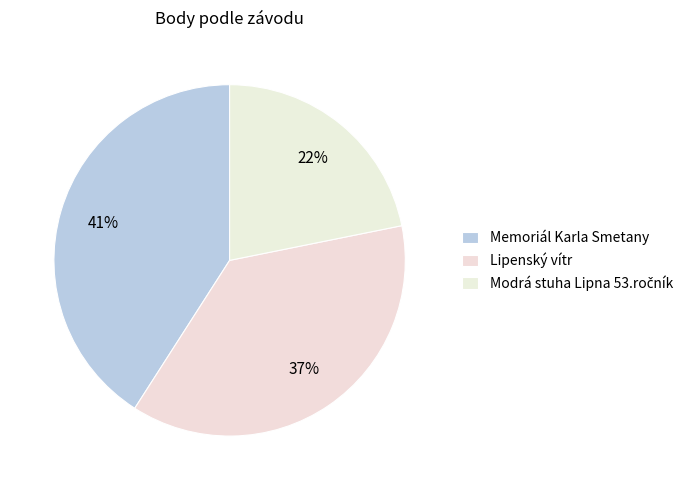

To the nearest percent, what is the difference between the Memoriál Karla Smetany and Lipenský vítr slice percentages?

4%